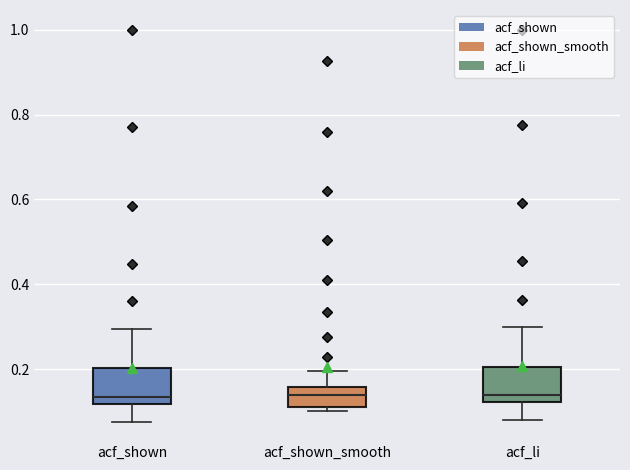

Where is the lower edge of the box for acf_shown on the y-axis? The values are not printed on the chart, so give them approximately, as read against the axis.

0.12